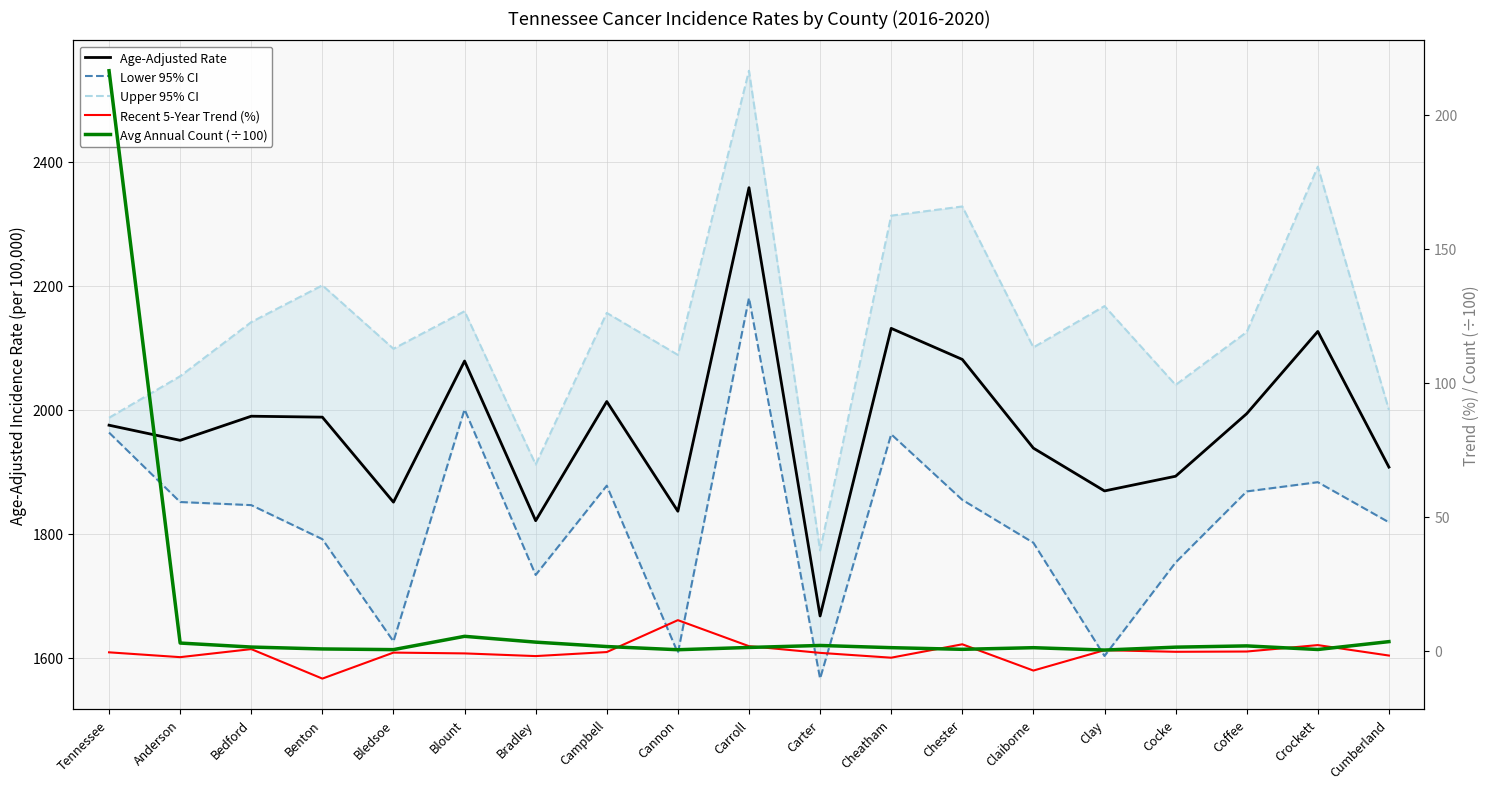

What is the average value of the Age-Adjusted Rate series?

1972.4